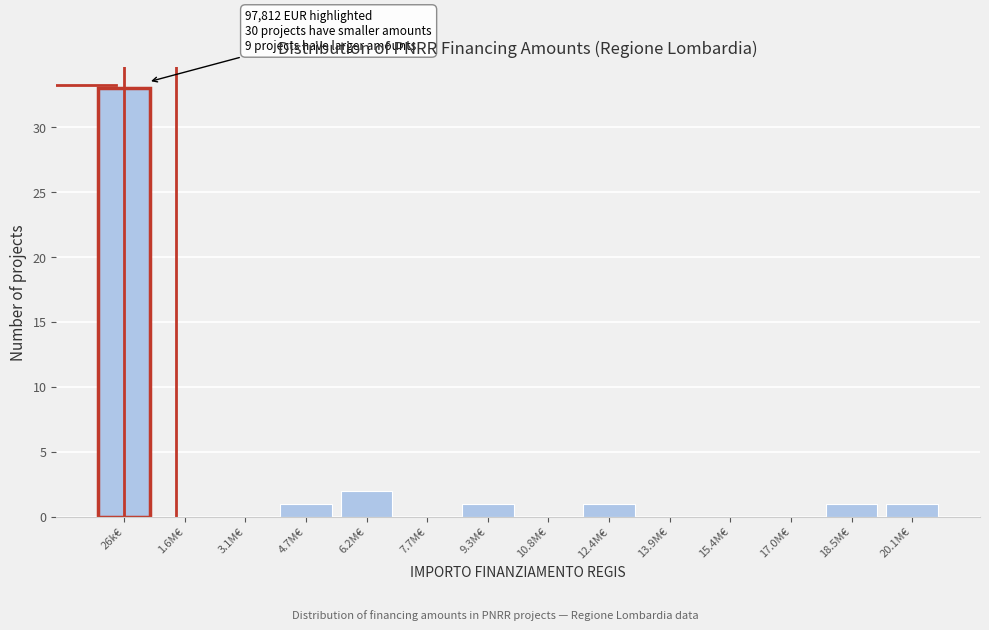

Reading left to right, what are all the values shown in this chart?

26k€=33	1.6M€=0	3.1M€=0	4.7M€=1	6.2M€=2	7.7M€=0	9.3M€=1	10.8M€=0	12.4M€=1	13.9M€=0	15.4M€=0	17.0M€=0	18.5M€=1	20.1M€=1